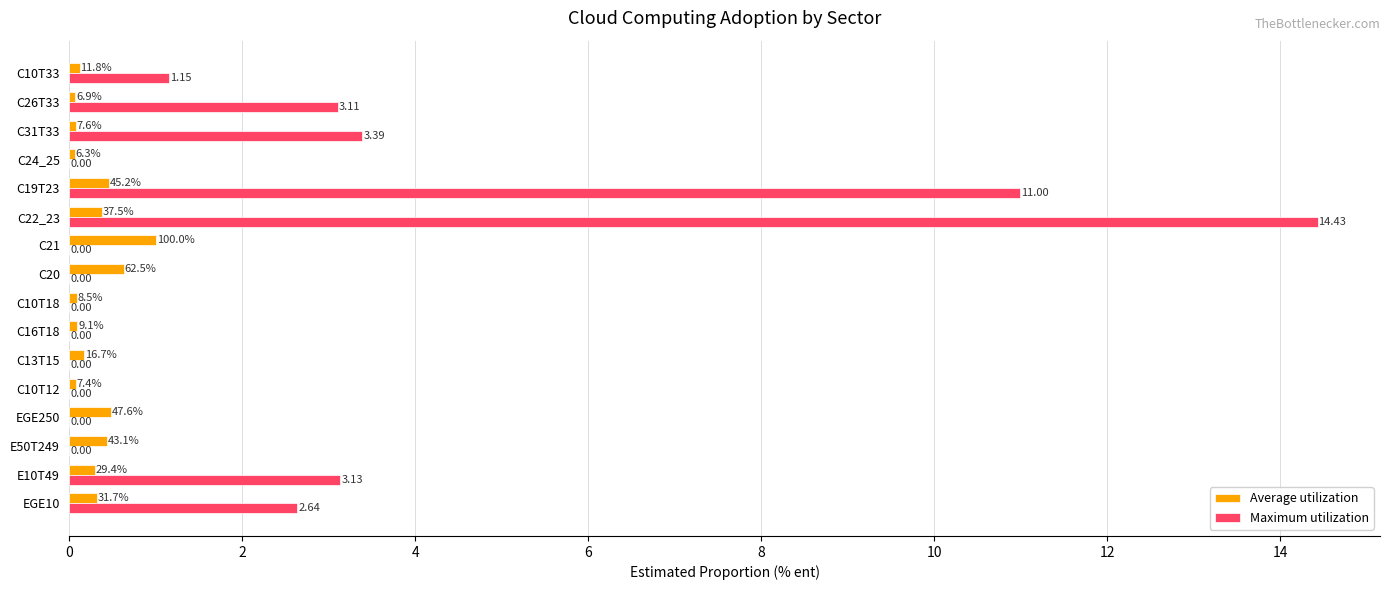

What is the maximum value shown in the chart?

14.4